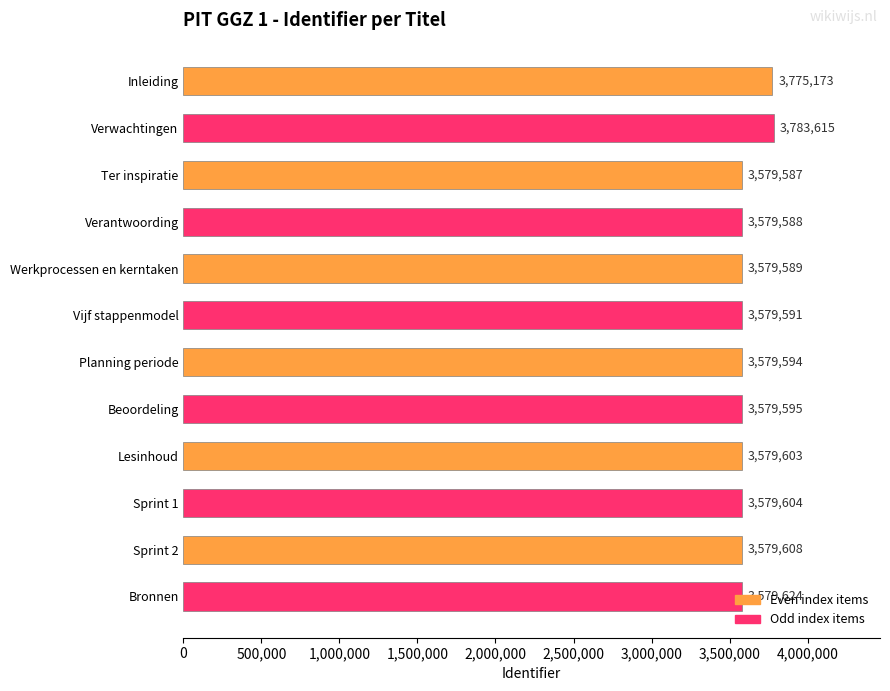

What is the change in value from Ter inspiratie to Planning periode?

+7